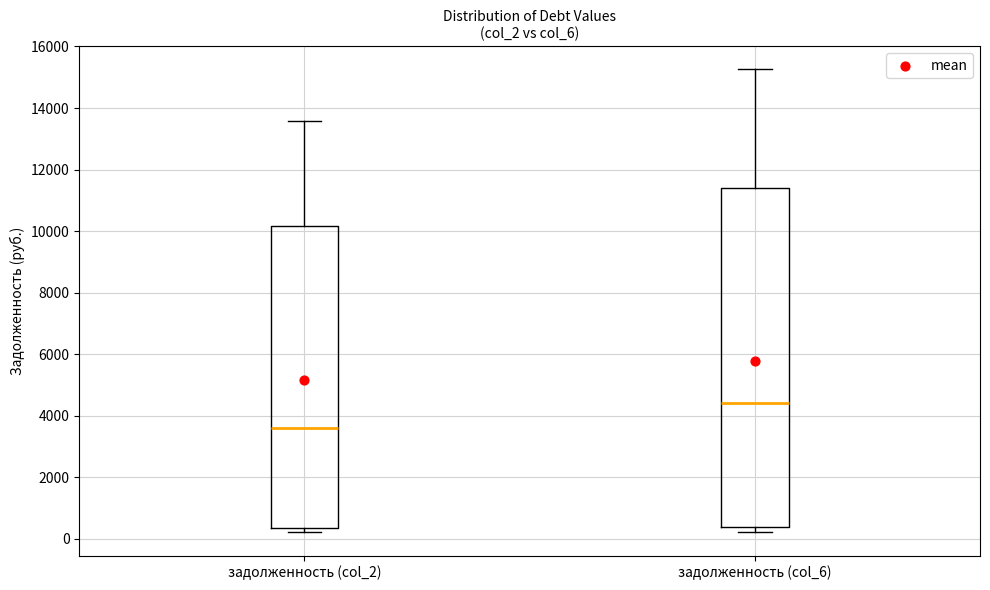

Reading left to right, transcribe this box plot: for each box, give where its median line is, the range the box spans, and where its two whiskers end, as read against the y-axis. The values are not printed on the chart, so give them approximately, as read against the axis.

задолженность (col_2): median 3600, box 400 to 10200, whiskers 200 to 13600
задолженность (col_6): median 4400, box 400 to 11400, whiskers 200 to 15200